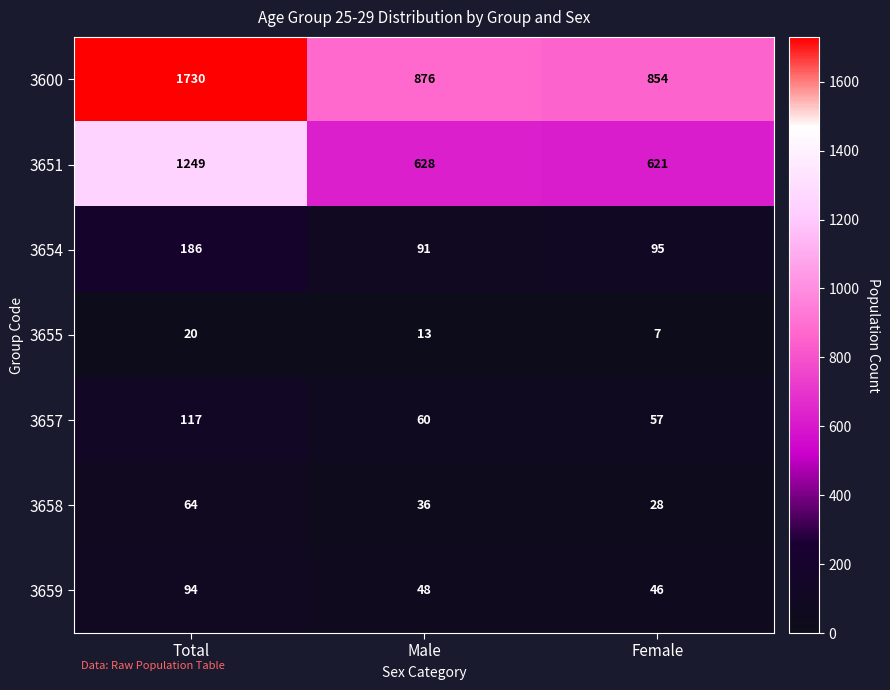

What is the difference between the 3655 values at Female and Male?

6